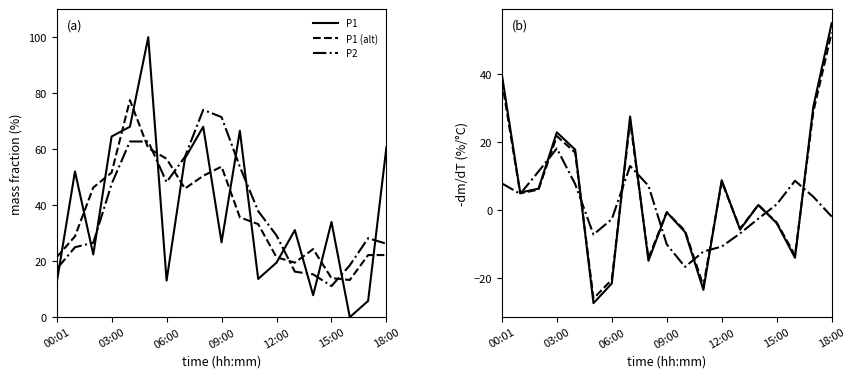

Is it true that P1 equals 17.7 at 12:00?

True